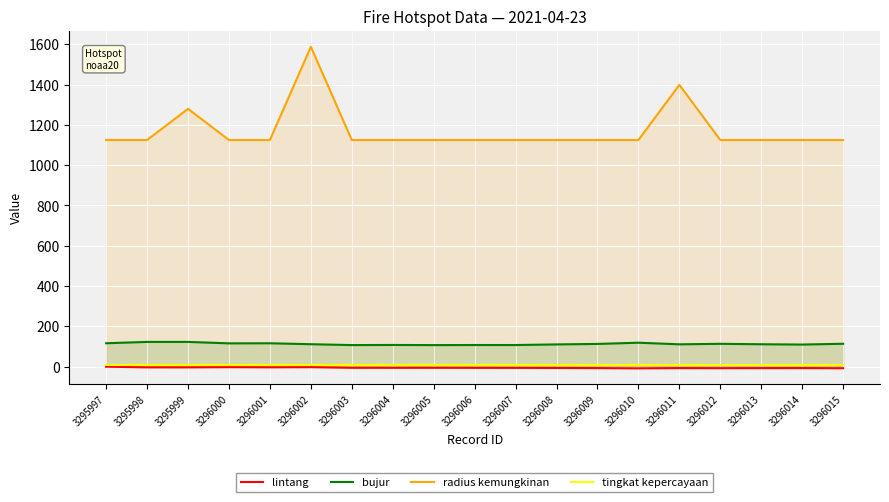

How many lines are shown in the chart?

4